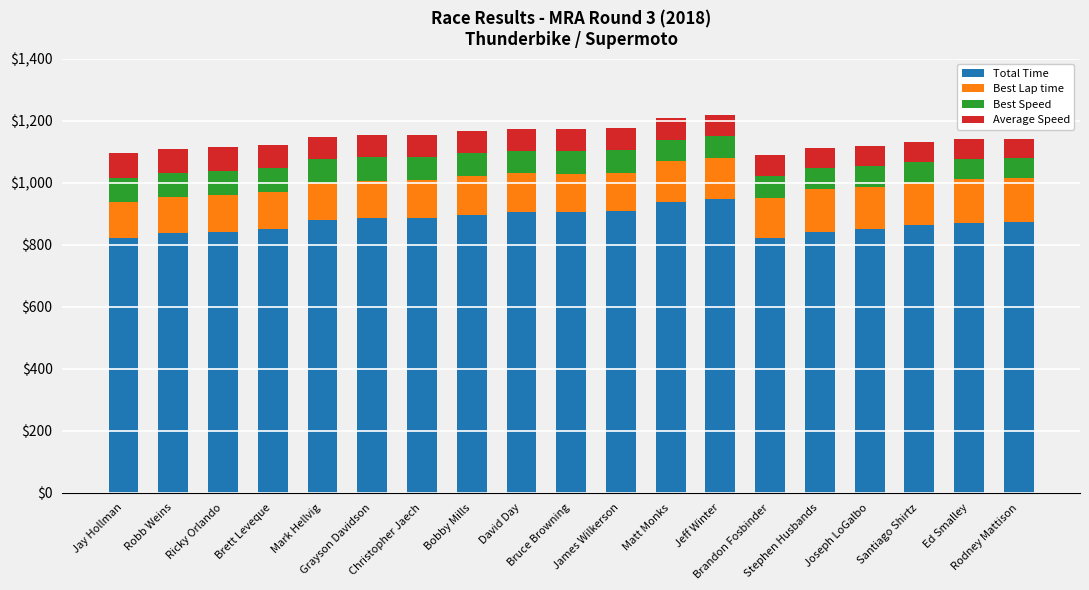

What is the highest value of the Total Time series?

948.3